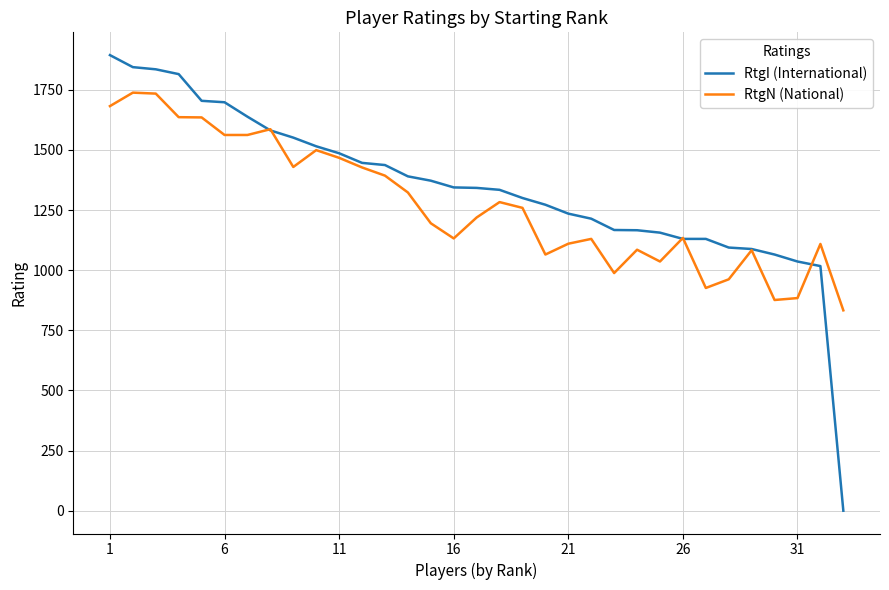

Which series has the largest range (max minus min)?

RtgI (International)